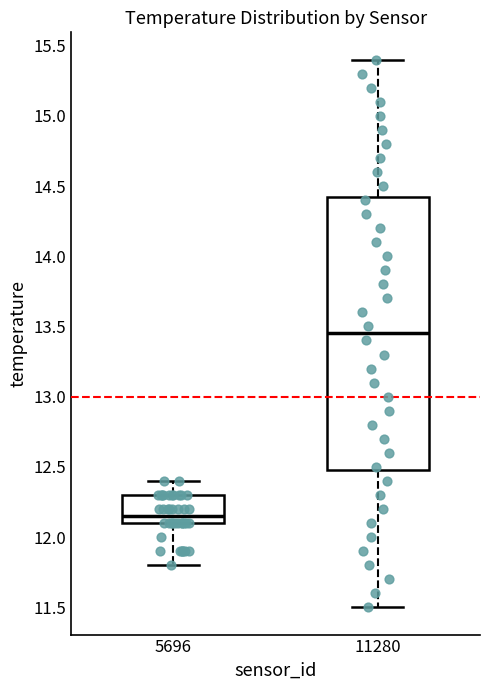

Which box is the tallest, from its lower edge to its upper edge?

11280